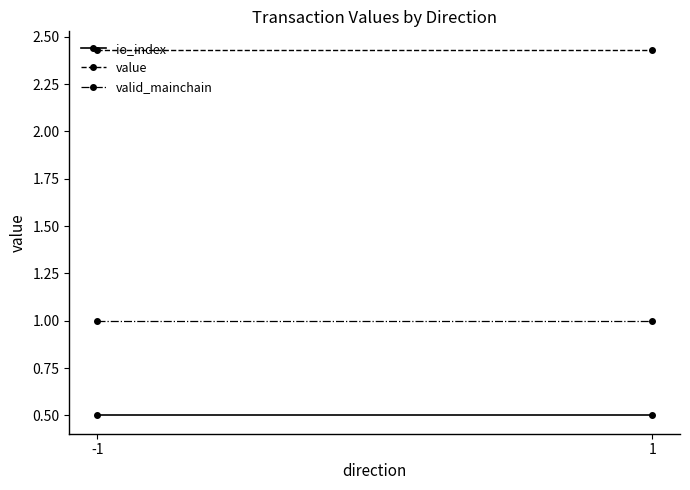

What is the value of the io_index point at the 1st from the left?

0.5